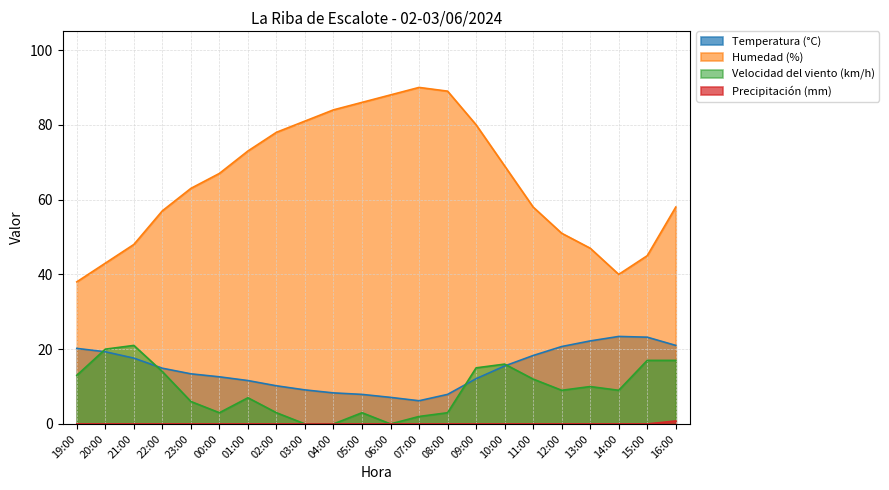

At which category does Temperatura (°C) reach its first local valley?

07:00